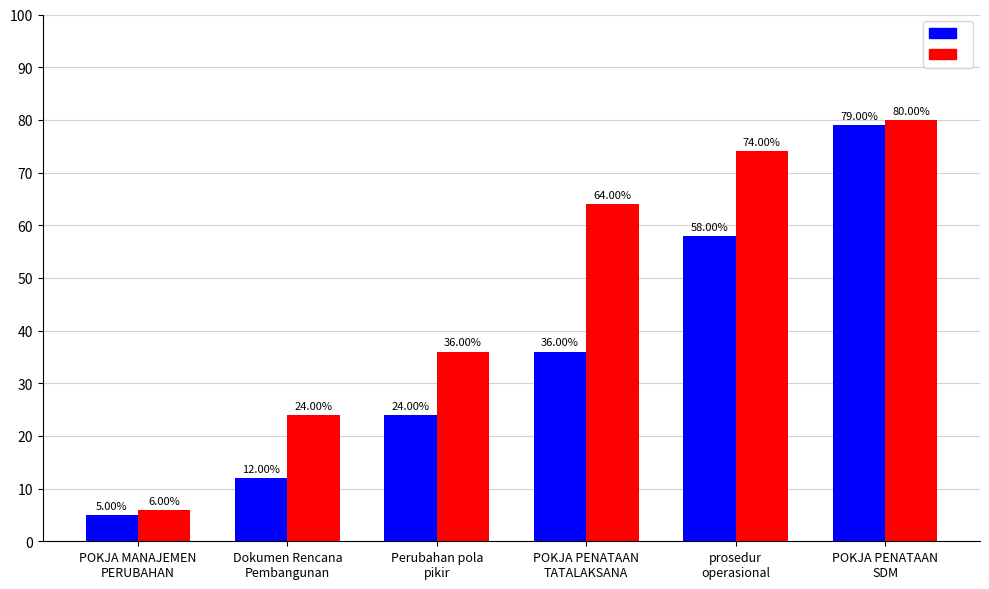

How many categories are shown in the chart?

6